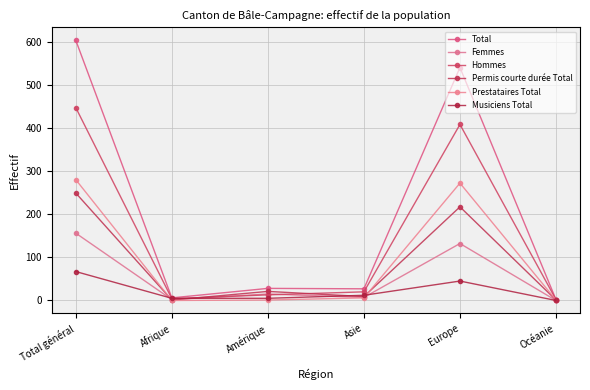

How many data points in Hommes are less than 20?

3